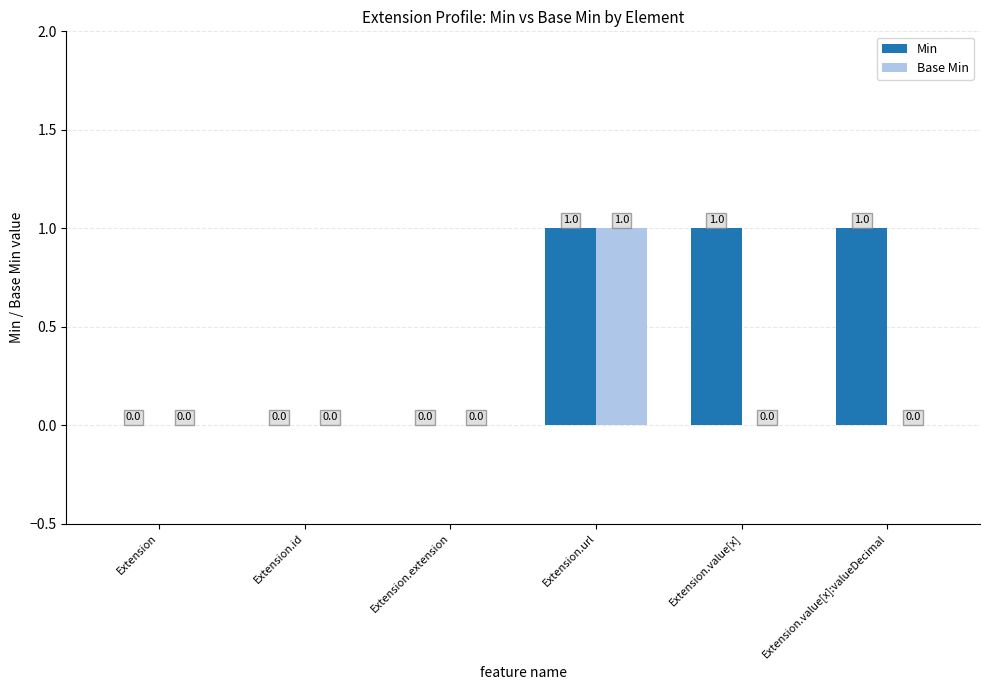

True or false: Base Min has a value of 2 at Extension.url.

False